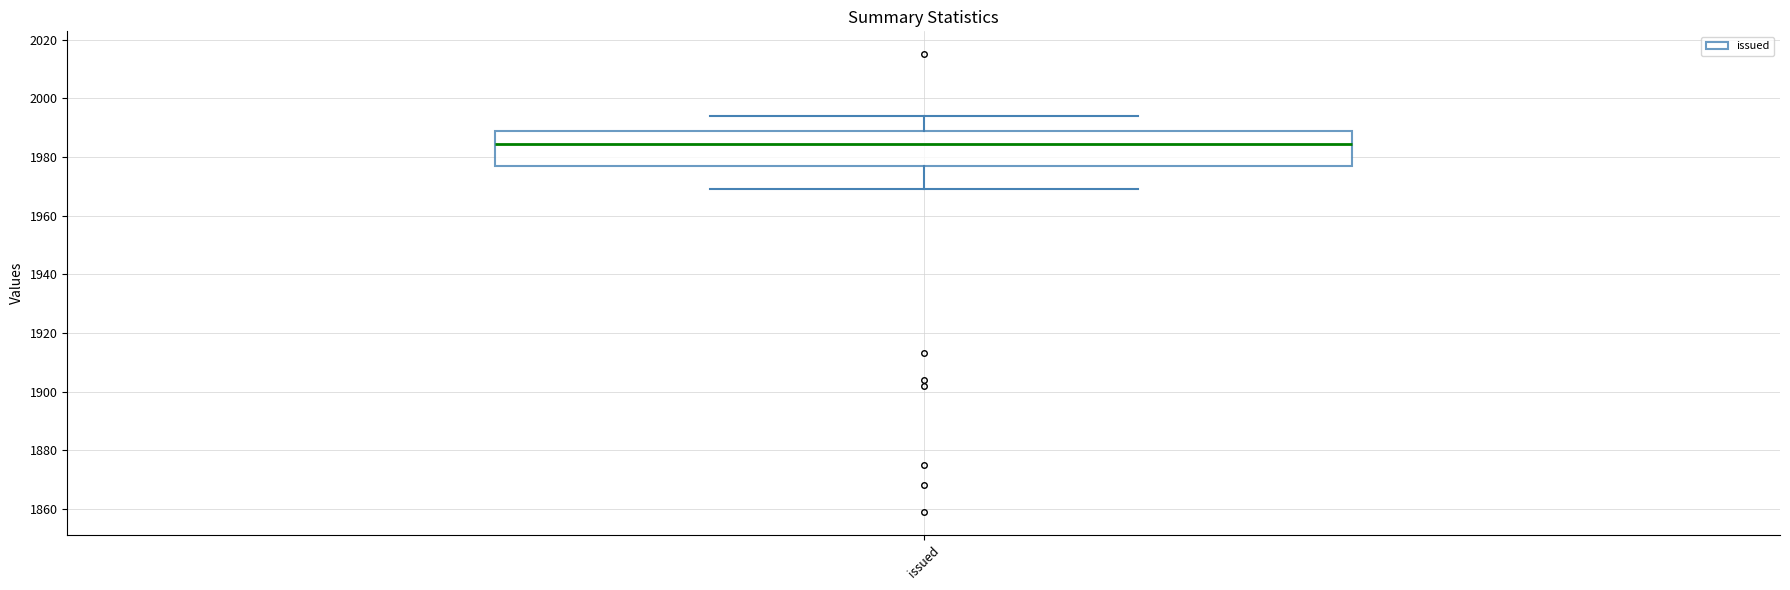

Where is the lower edge of the box for issued on the y-axis? The values are not printed on the chart, so give them approximately, as read against the axis.

1978